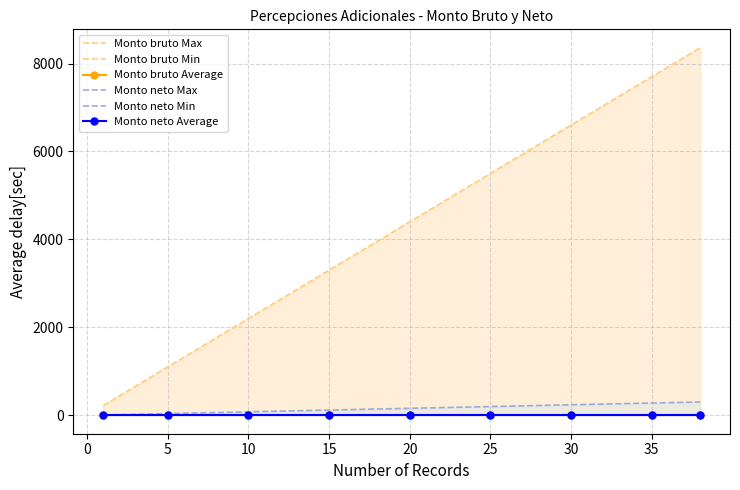

Reading left to right, list all the values displayed in this chart.

Monto bruto Max: 220	1100	2200	3300	4400	5500	6600	7700	8360
Monto bruto Min: 0	0	0	0	0	0	0	0	0
Monto bruto Average: 0	0	0	0	0	0	0	0	0
Monto neto Max: 8	40	80	120	160	200	240	280	304
Monto neto Min: 0	0	0	0	0	0	0	0	0
Monto neto Average: 0	0	0	0	0	0	0	0	0